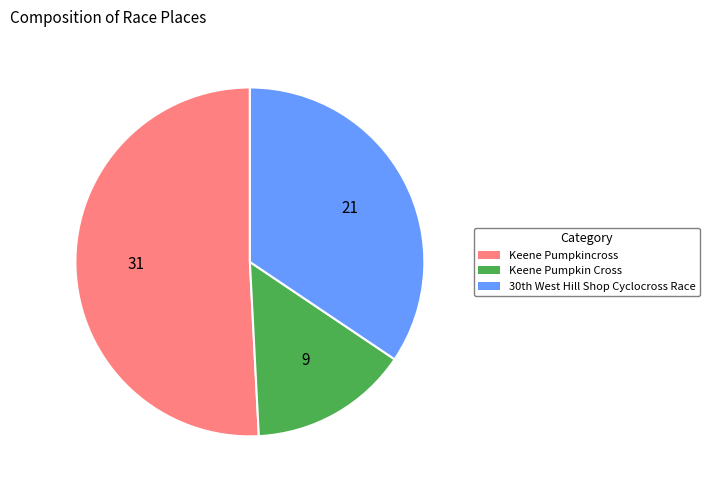

Rank the categories by value from lowest to highest.

Keene Pumpkin Cross, 30th West Hill Shop Cyclocross Race, Keene Pumpkincross